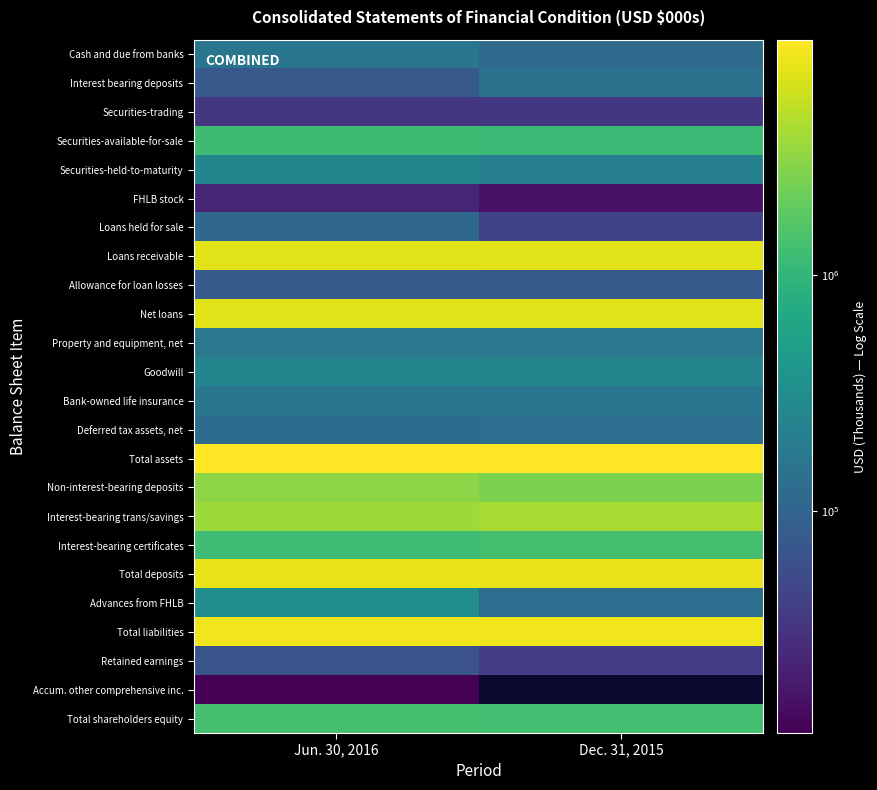

The value of Non-interest-bearing deposits at Jun. 30, 2016 is 4165609.5. True or false?

False